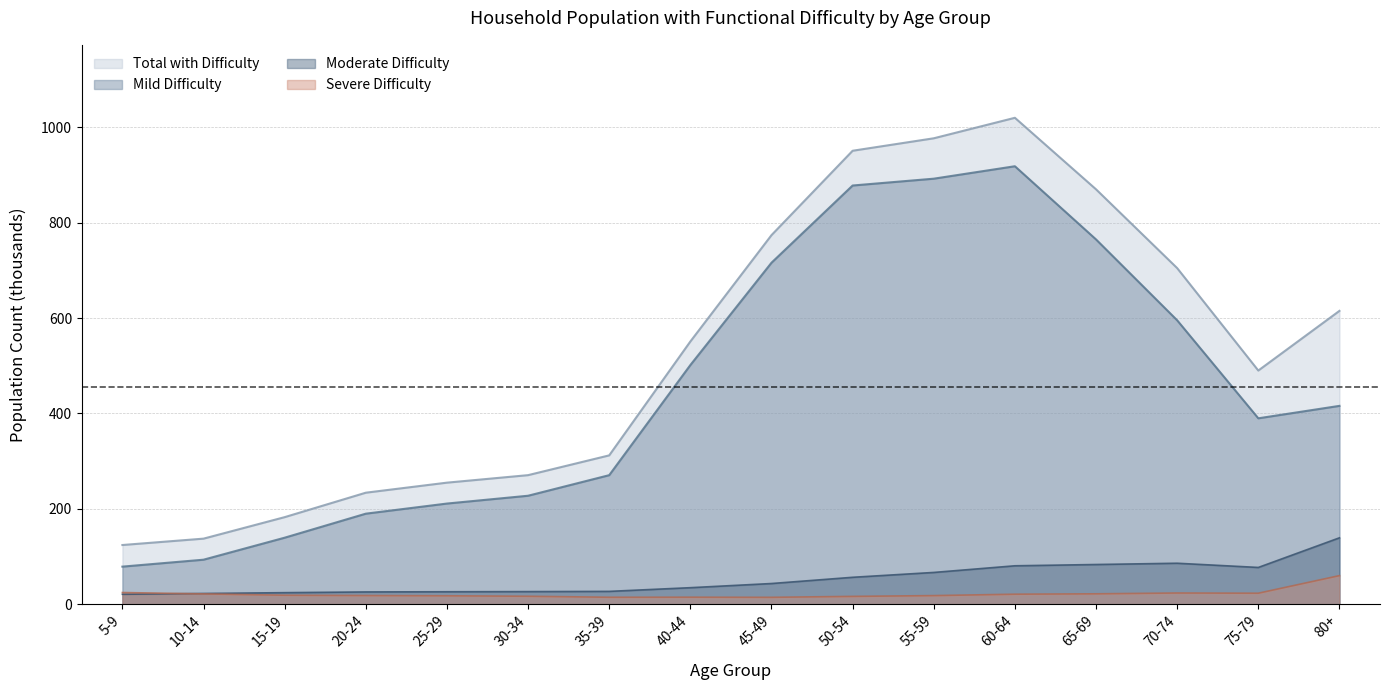

What are all the series names shown in the legend?

Total with Difficulty, Mild Difficulty, Moderate Difficulty, Severe Difficulty